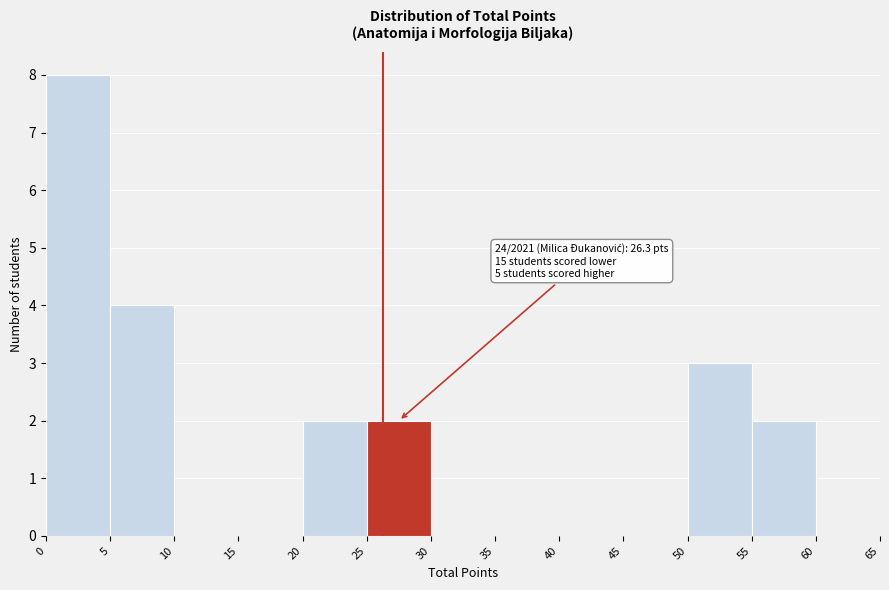

Which range on the x-axis has the tallest bar?

0 to 5